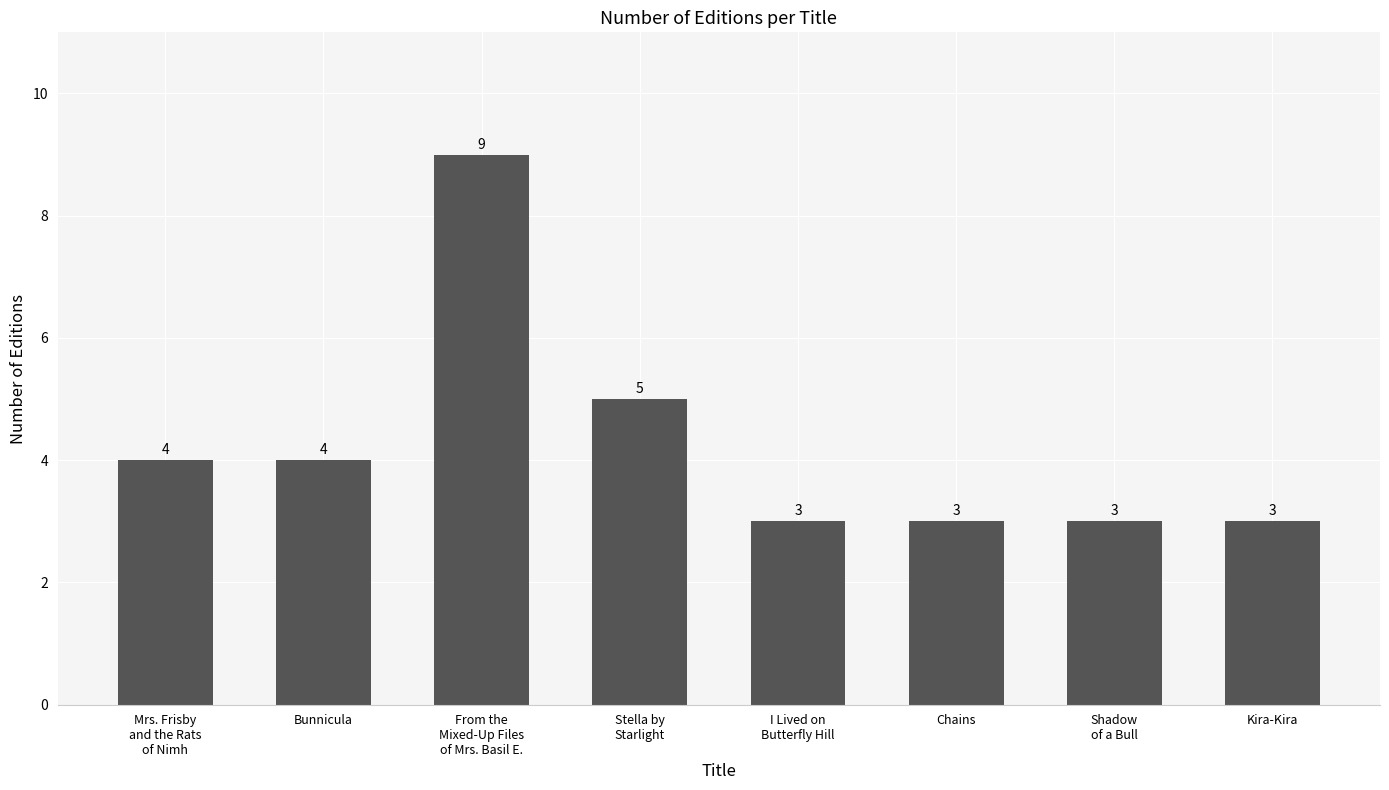

Which label corresponds to the largest value in the chart?

From the
Mixed-Up Files
of Mrs. Basil E.